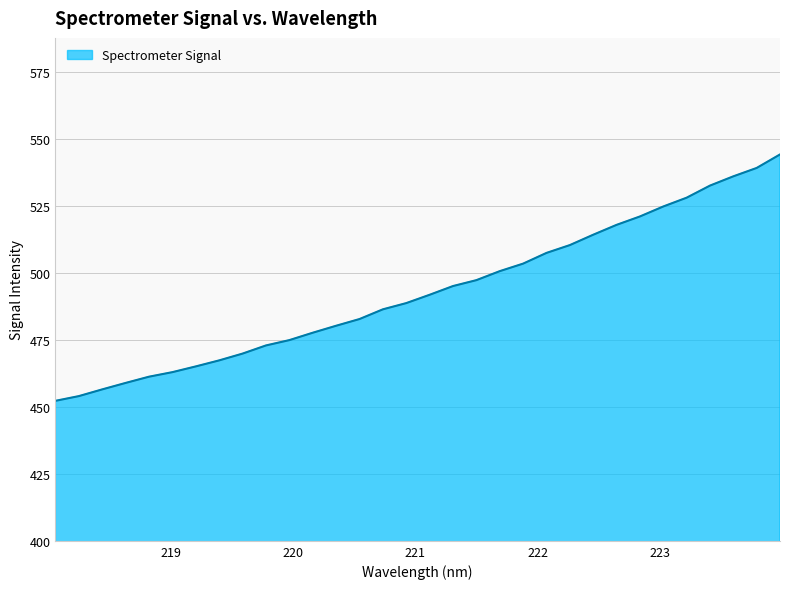

What is the maximum value shown in the chart?

544.4